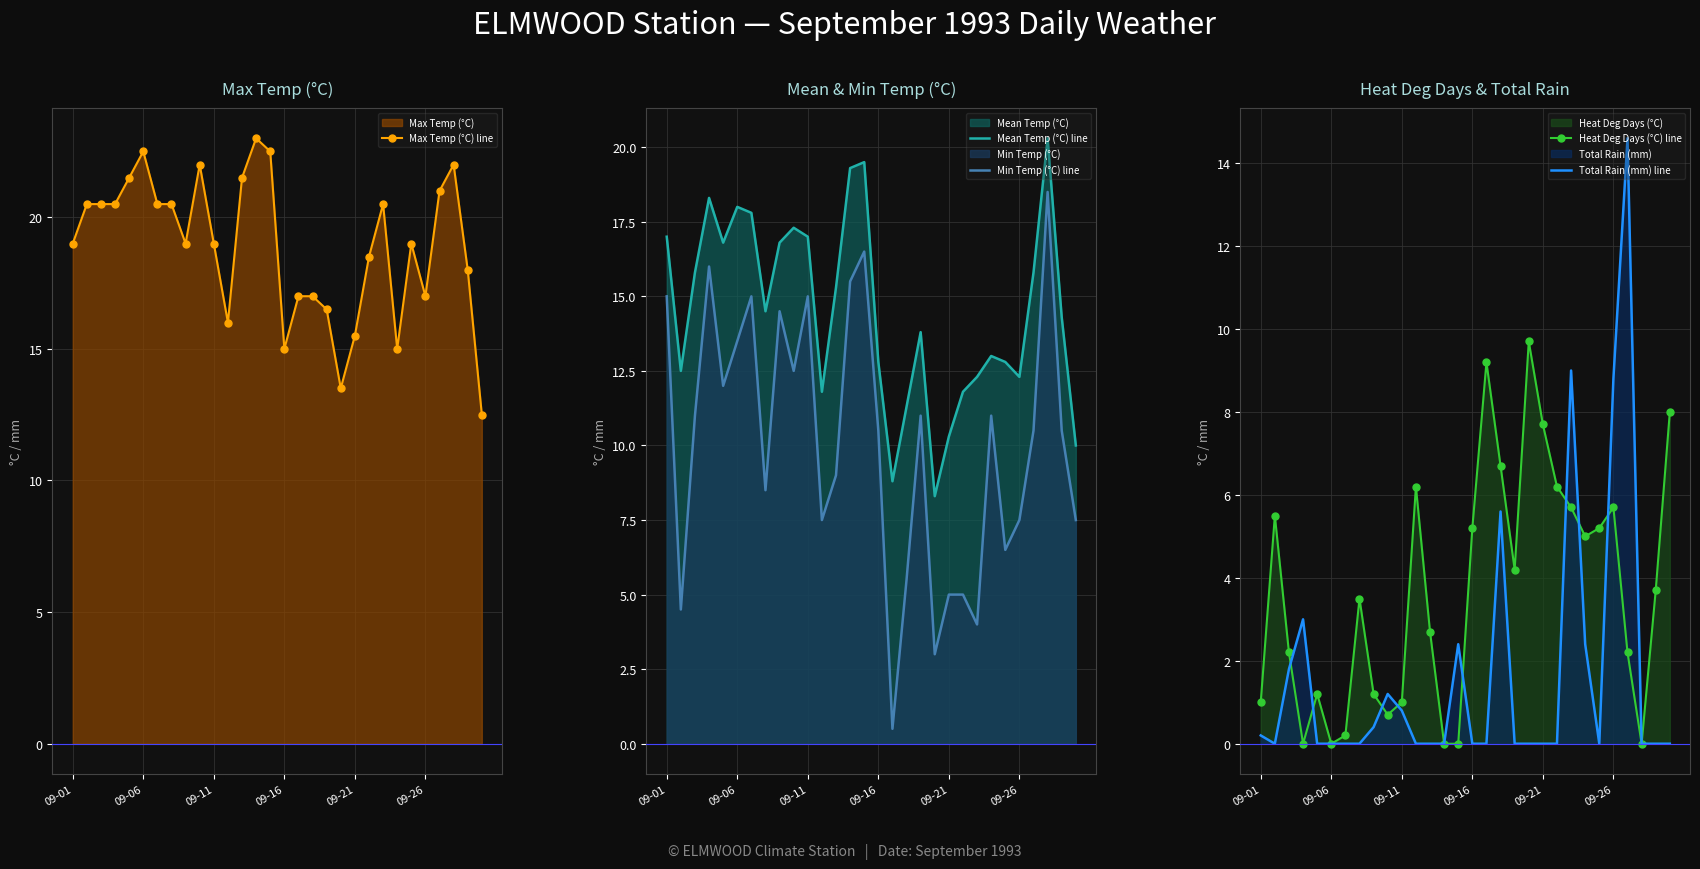

True or false: Mean Temp (°C) line has a value of 10.3 at 09-21.

True